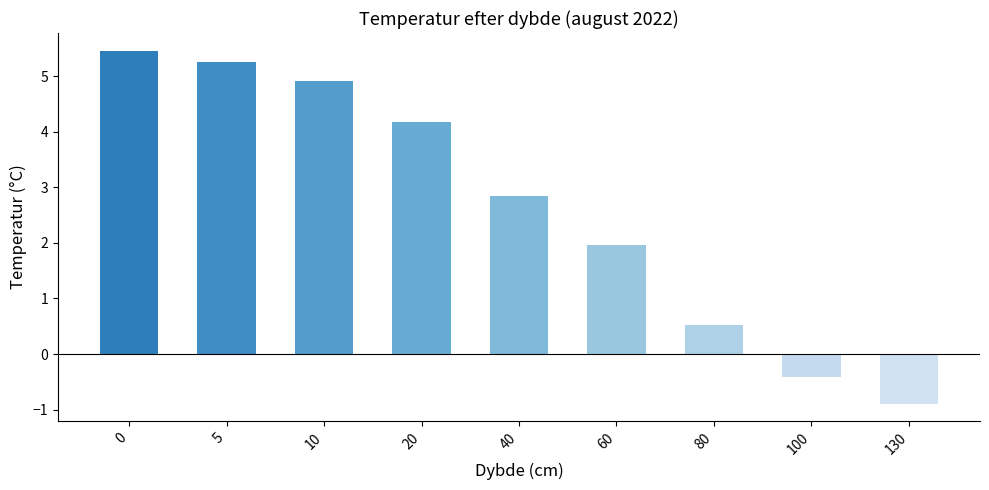

At which label is the value closest to 2?

60